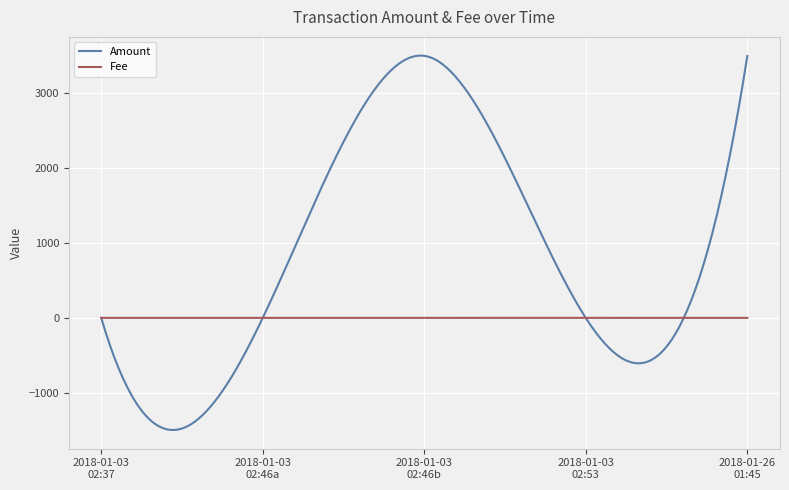

List the series in order of their overall mean, lowest first.

Fee, Amount